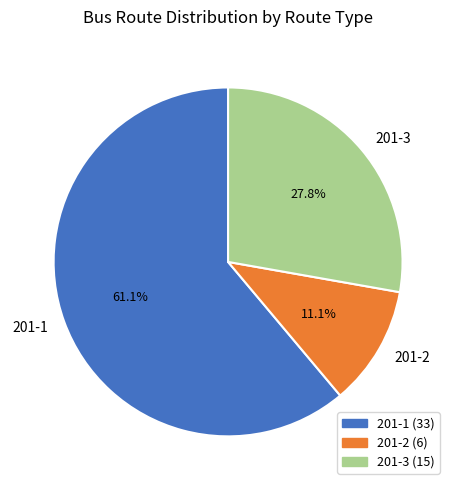

Which has a higher value, 201-1 or 201-3?

201-1